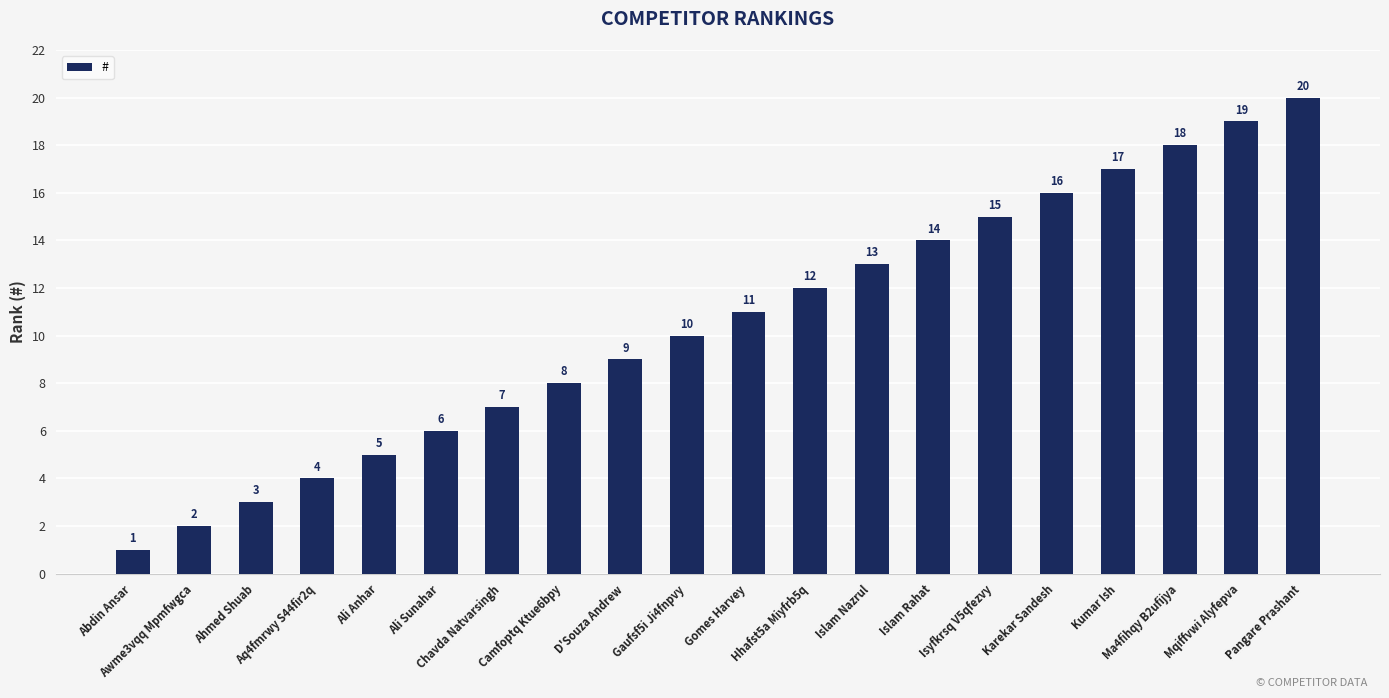

Which label corresponds to the smallest value in the chart?

Abdin Ansar